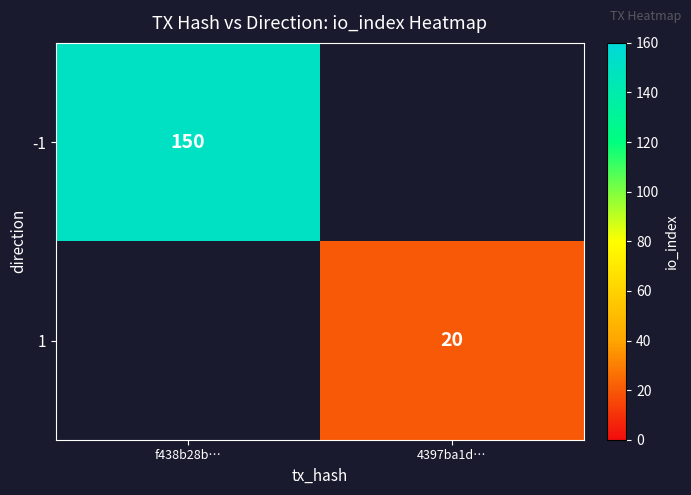

True or false: -1 has a value of 238.5 at f438b28b….

False